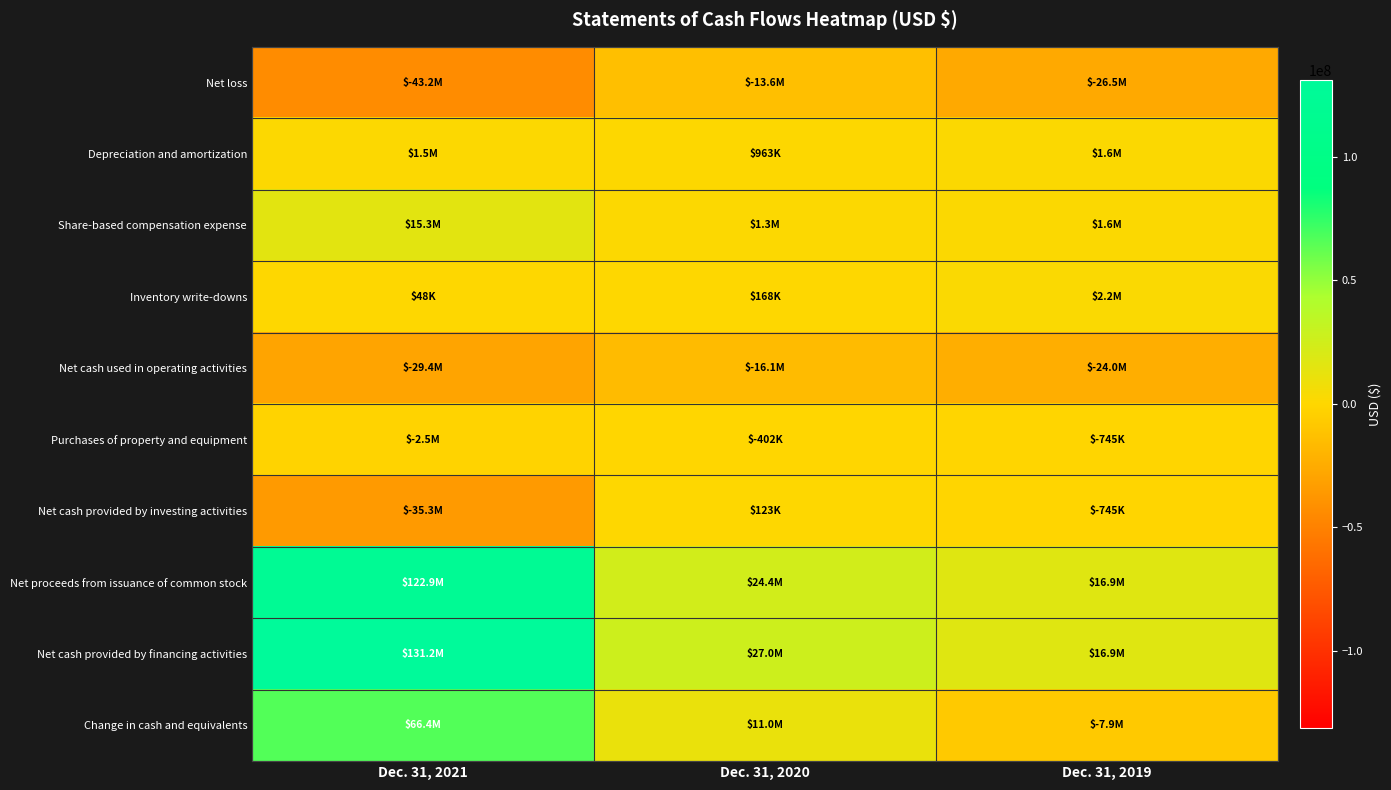

How many distinct data groups are displayed?

10